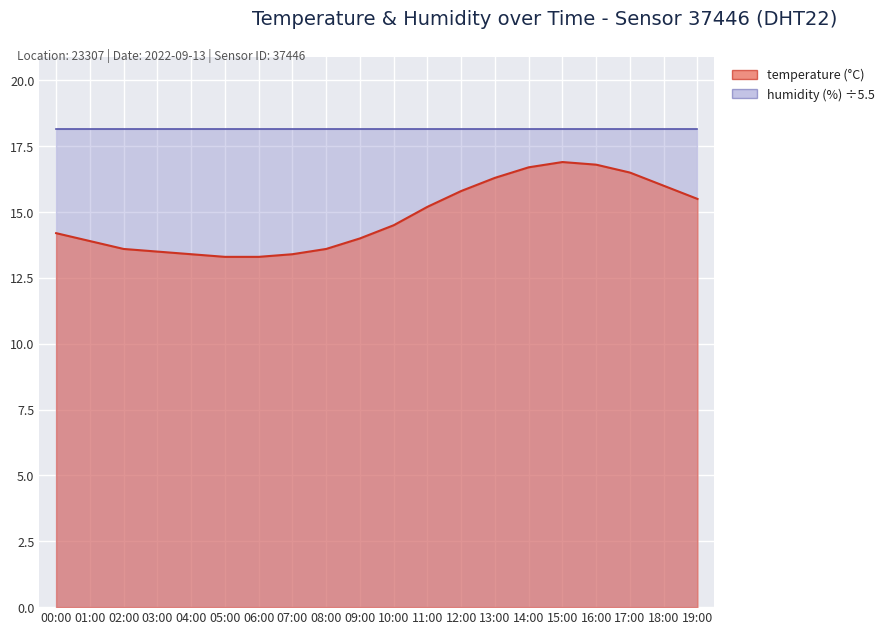

Between 07:00 and 13:00, which is larger?

13:00